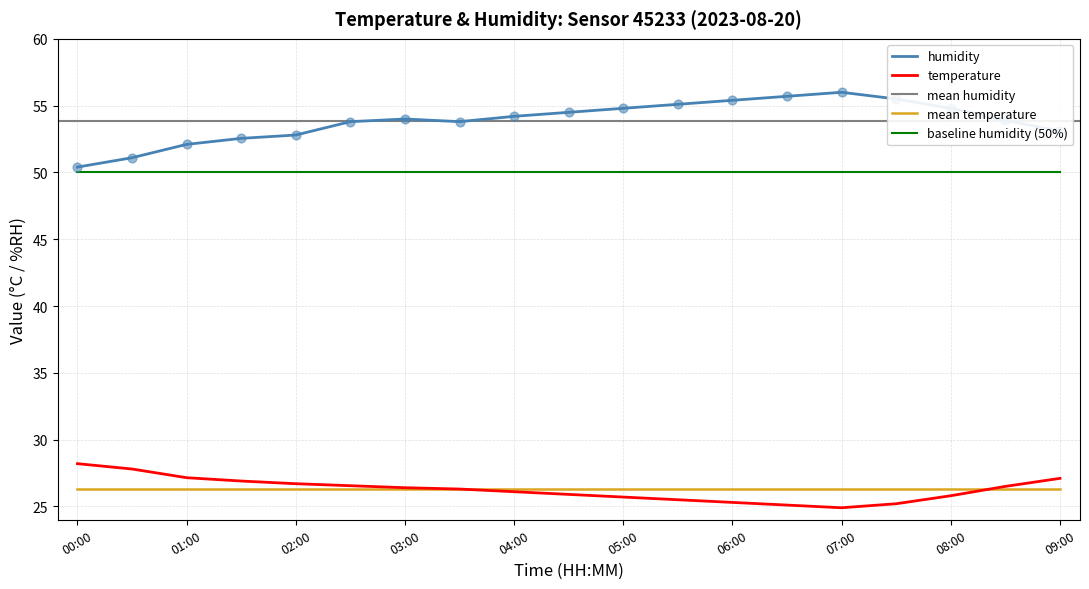

At how many categories does at least one series exceed 28?

19